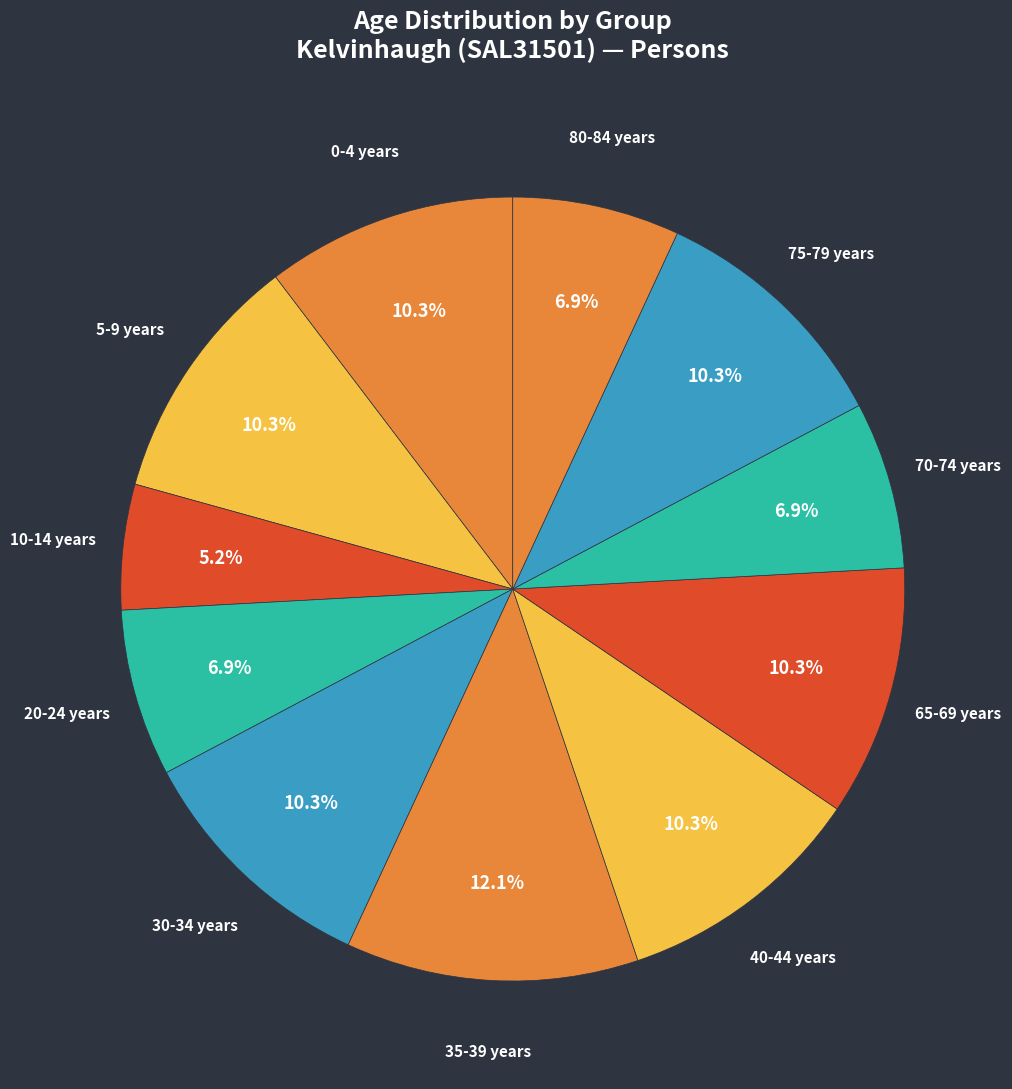

What percentage is the 5-9 years slice, to the nearest percent?

10%